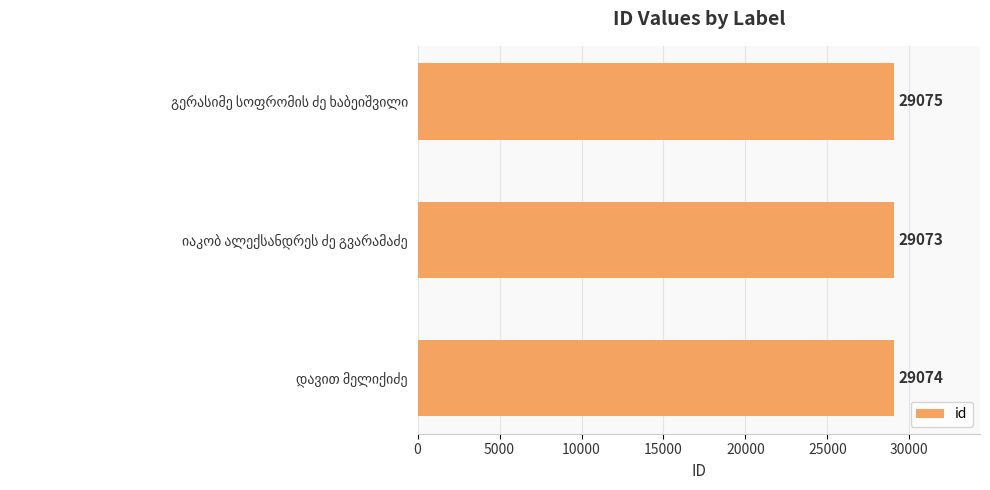

Count the values in the range 29073 to 29075.

3